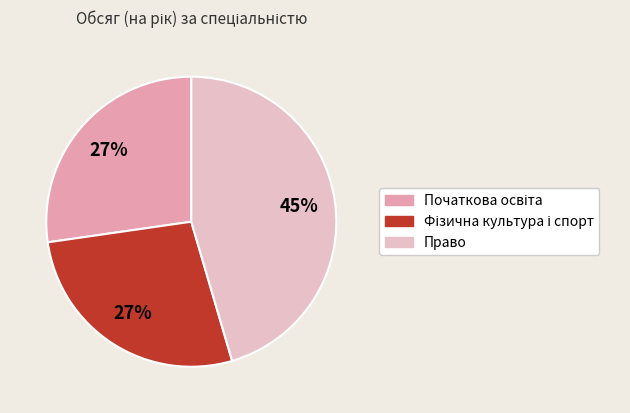

Is there a majority slice in this chart?

No